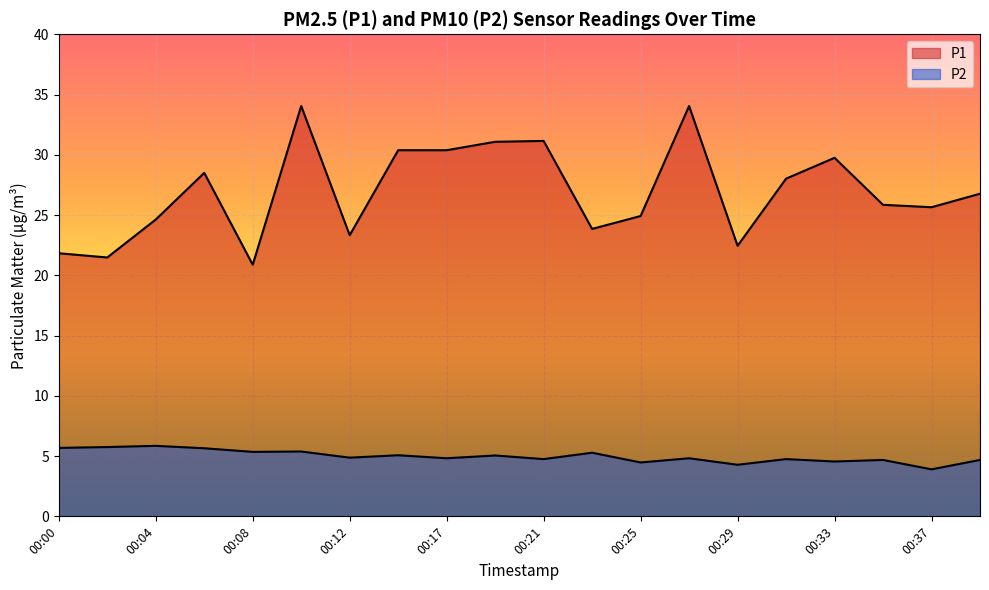

Which series has the largest total across all categories?

P1